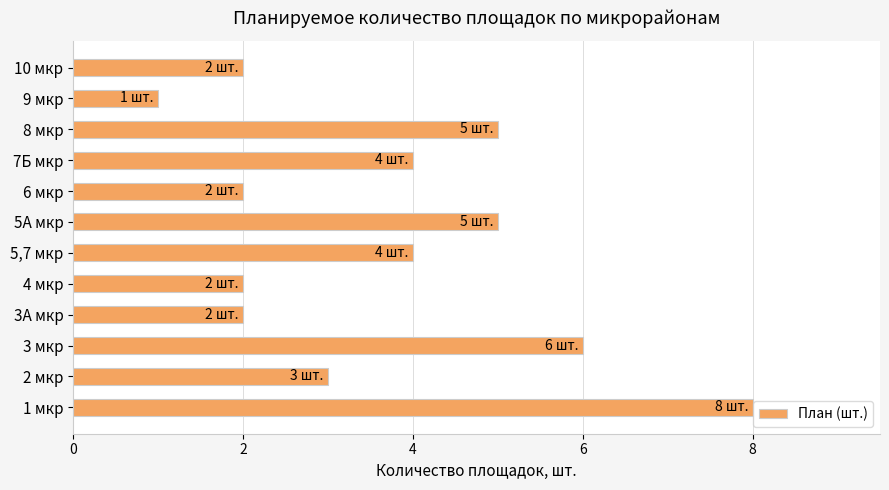

What is the difference between the maximum and minimum values?

7